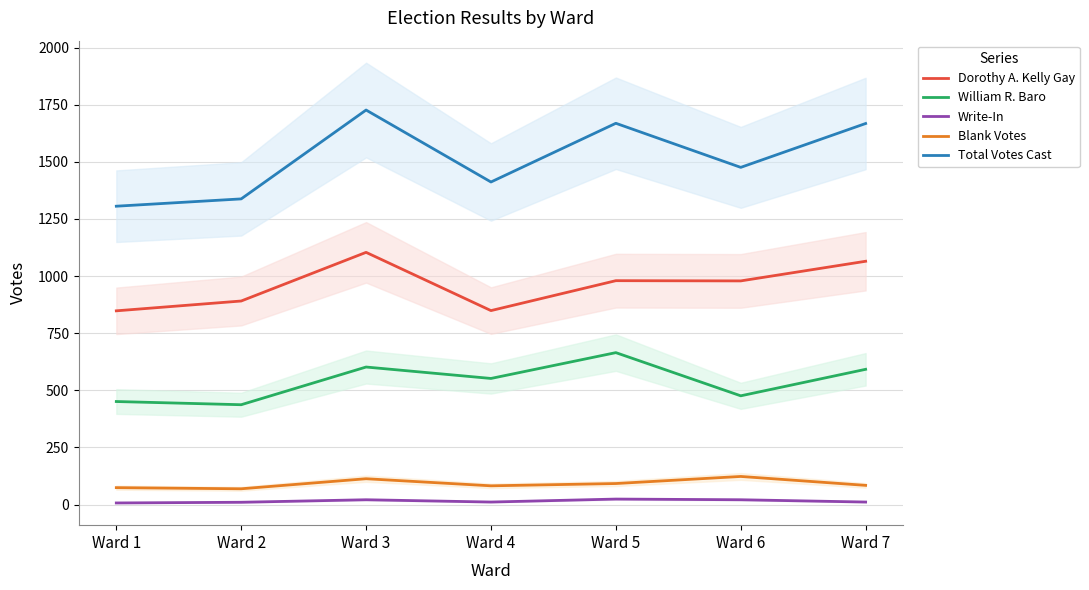

Where does the Write-In series first go above 11?

Ward 3